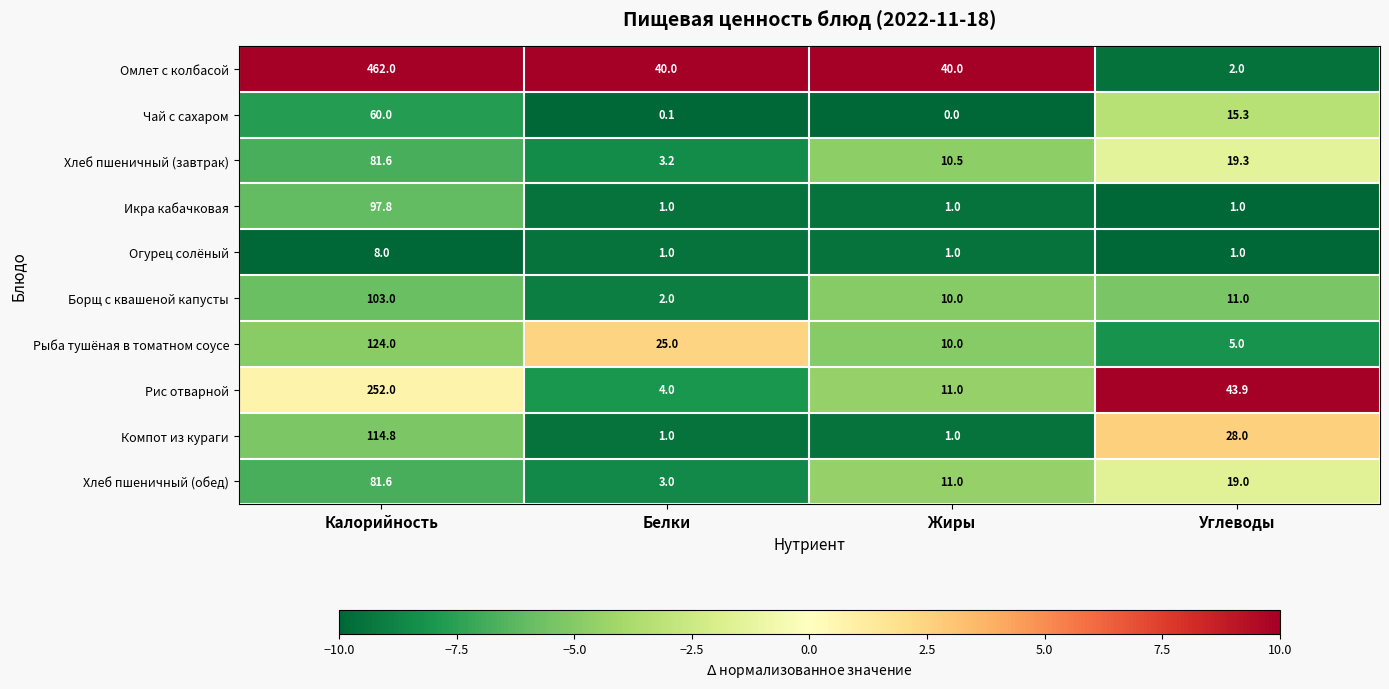

Is it true that Рыба тушёная в томатном соусе equals 10.0 at Жиры?

True